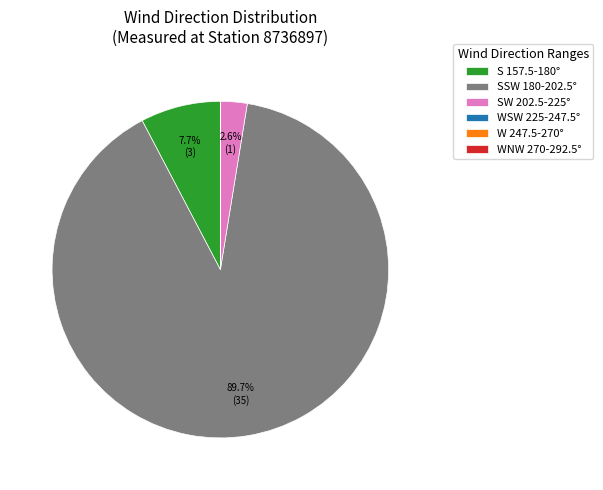

Which slice is the largest?

SSW 180-202.5°